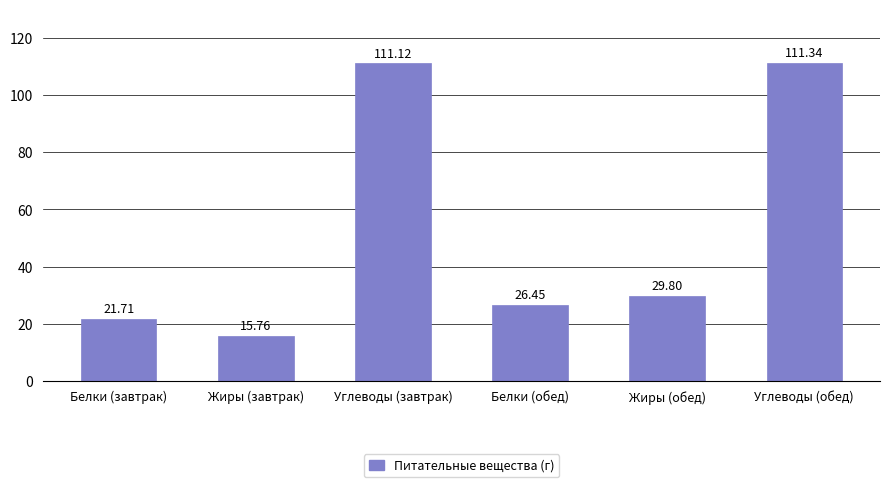

What is the label of the 3rd bar from the right?

Белки (обед)